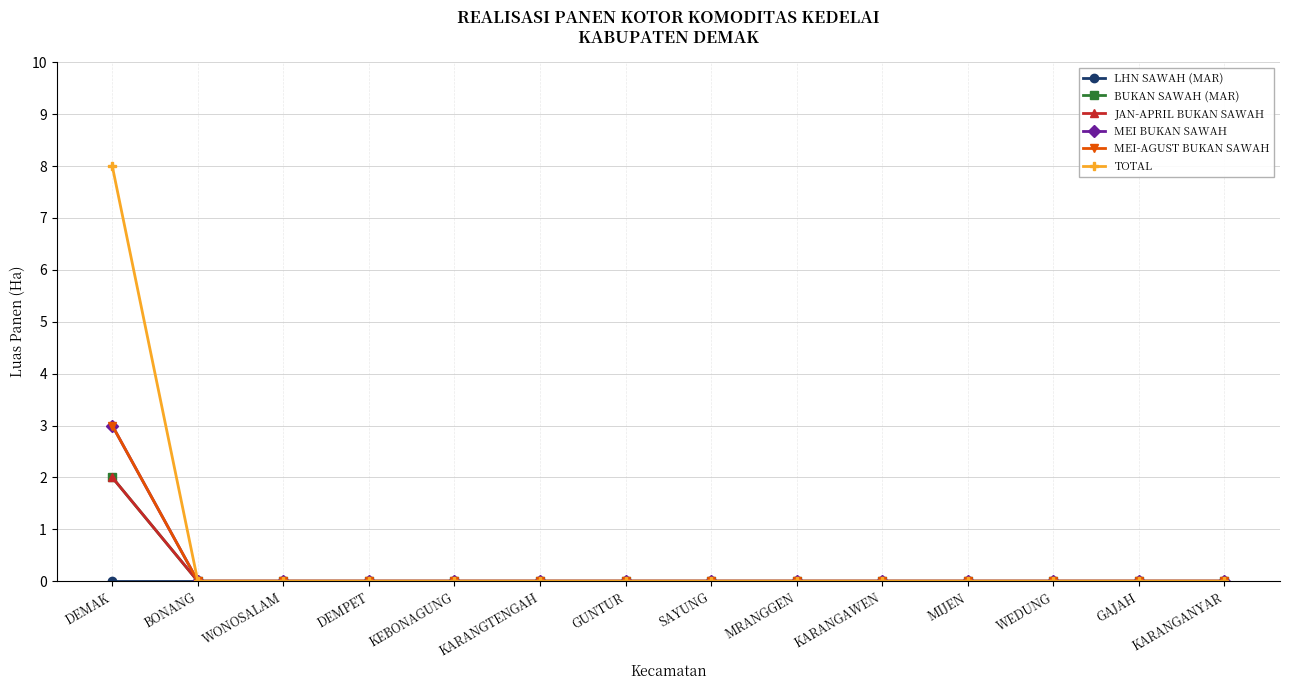

Which series has the largest total across all categories?

TOTAL